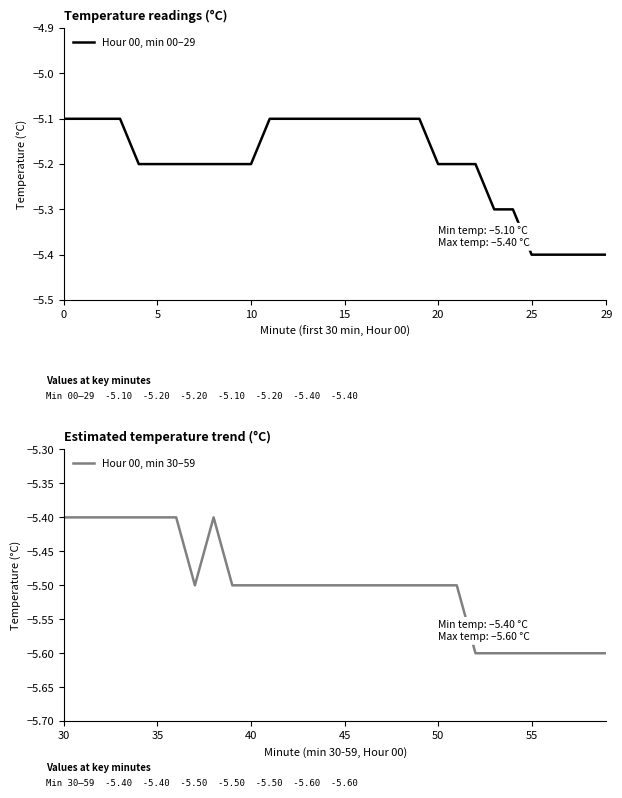

What is the difference between the maximum and minimum values in the Hour 00, min 30–59 series?

0.2